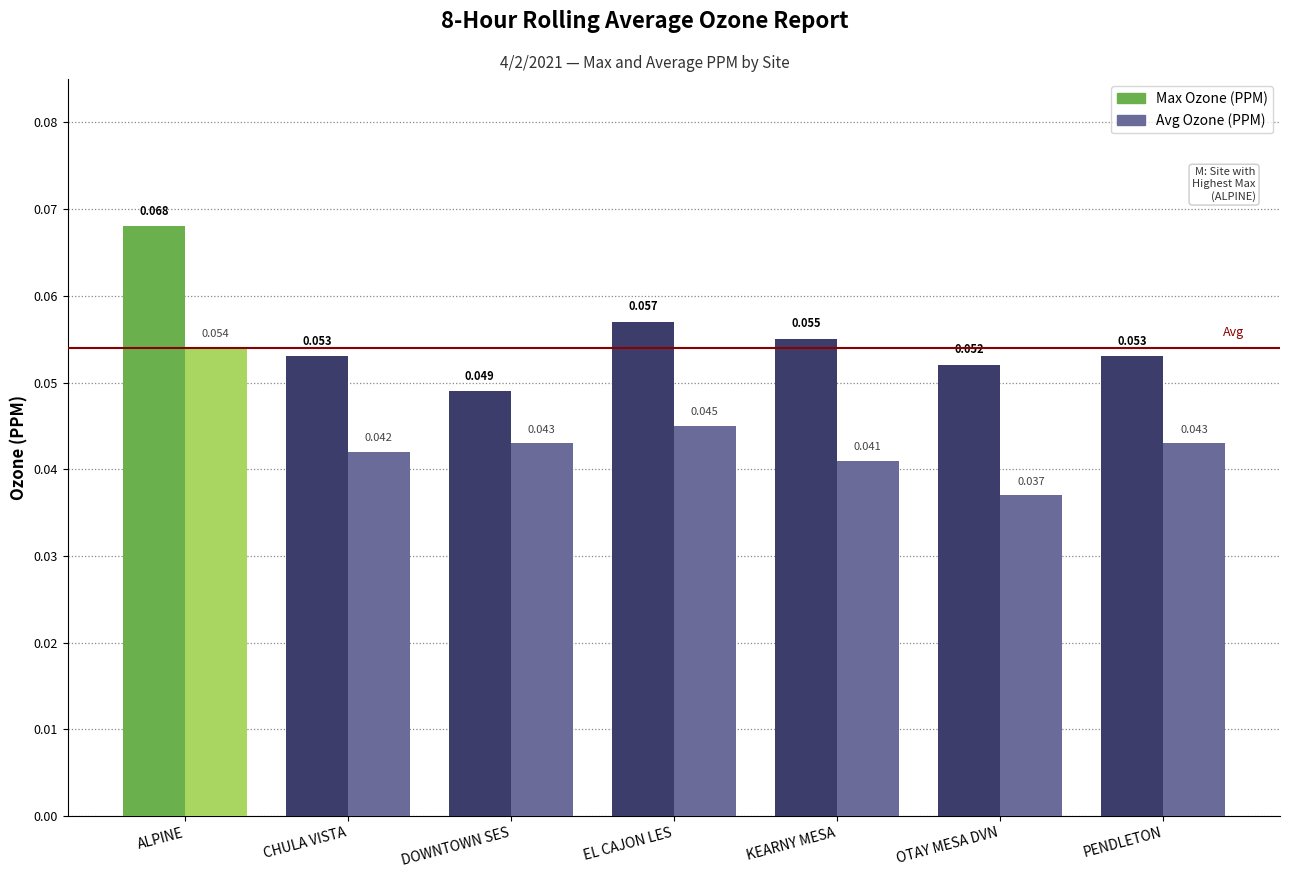

List the series in order of their peak value, highest first.

Max Ozone (PPM), Avg Ozone (PPM)